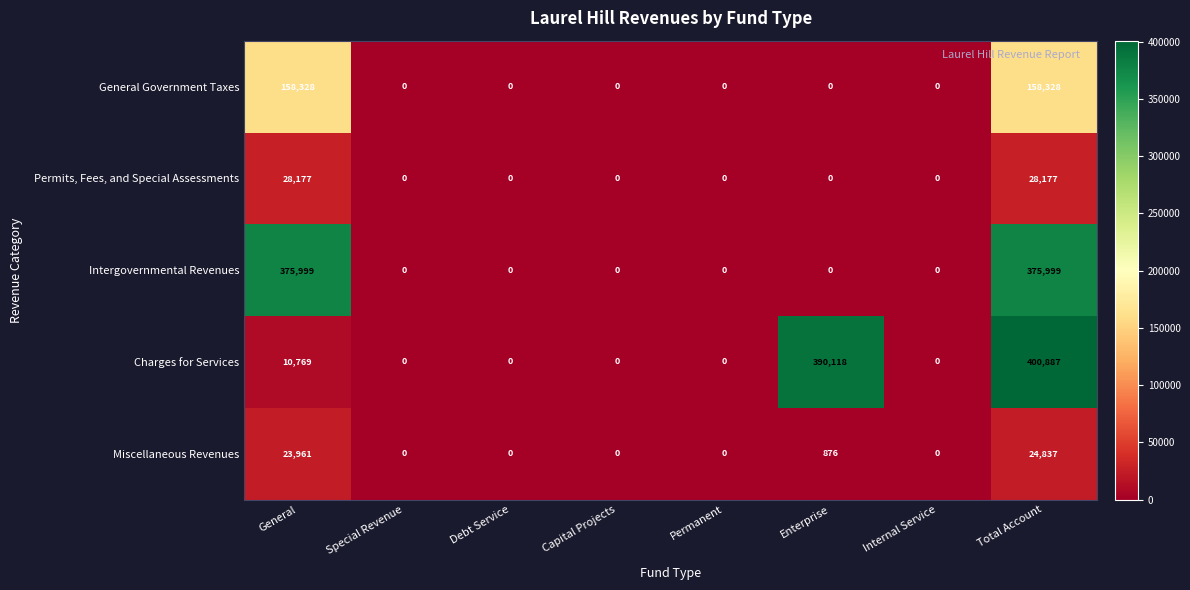

How many values in the Intergovernmental Revenues series exceed 0?

2